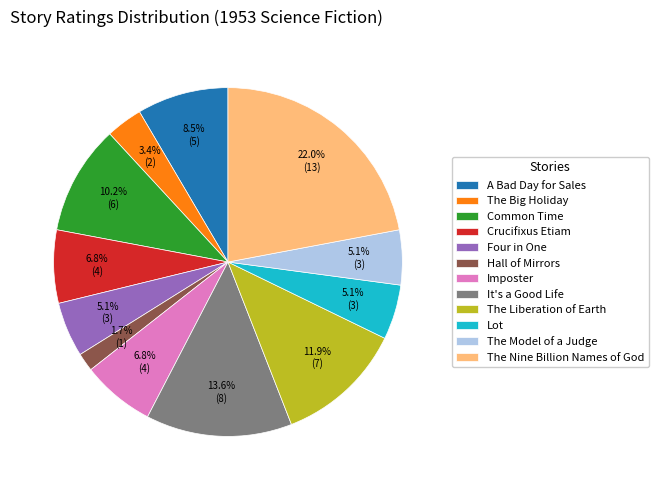

To the nearest percent, what percentage of the pie is Imposter?

7%